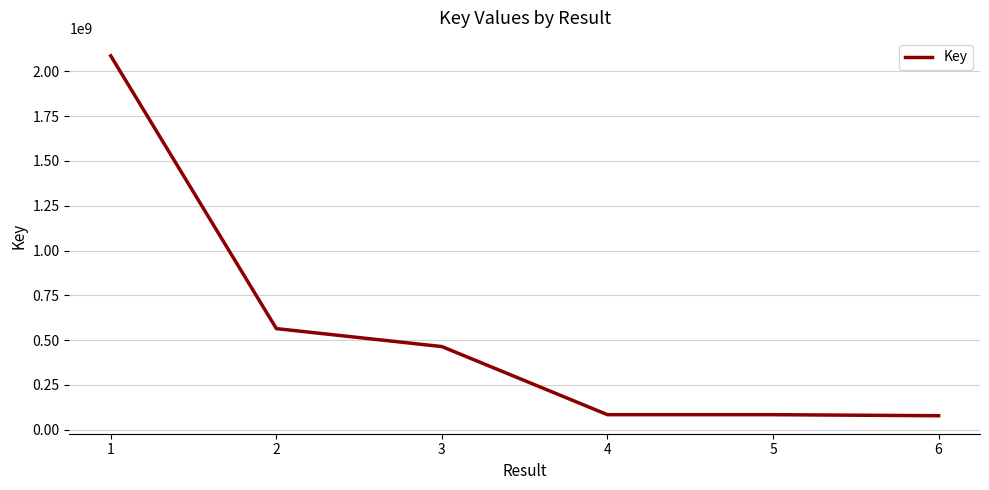

What is the change in value from 1 to 3?

-1621973426